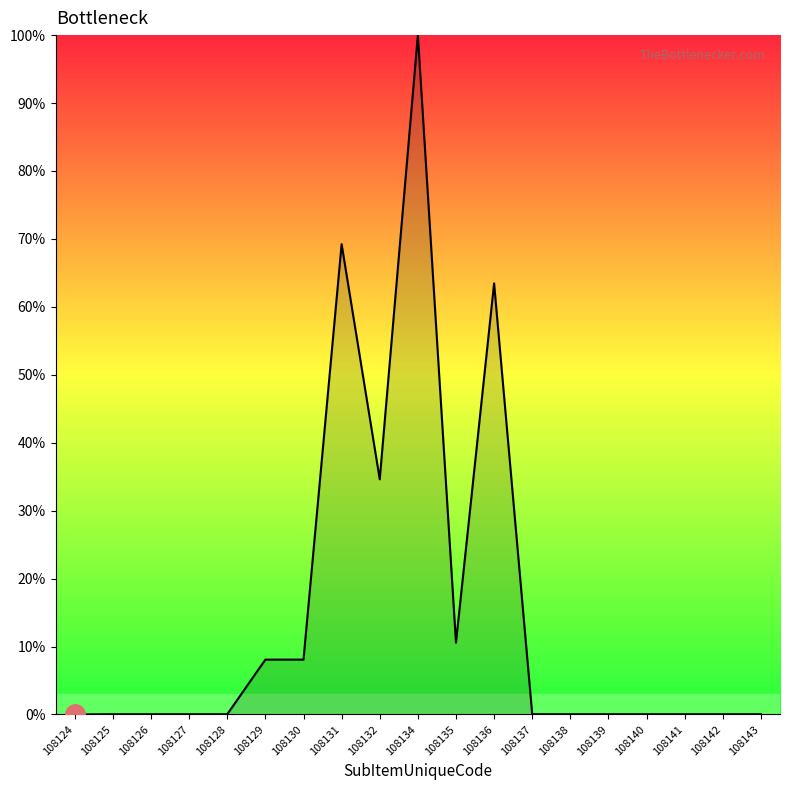

What is the sum of all values?

294.5